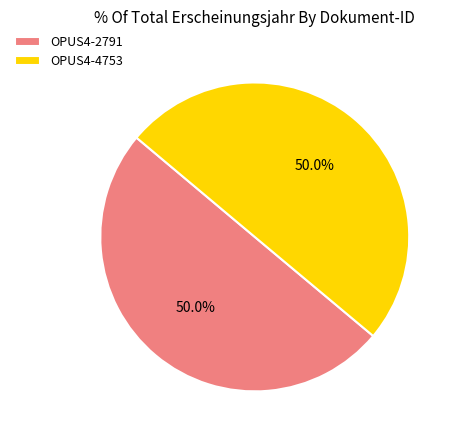

What is the ratio of the value at OPUS4-4753 to the value at OPUS4-2791?

1.0